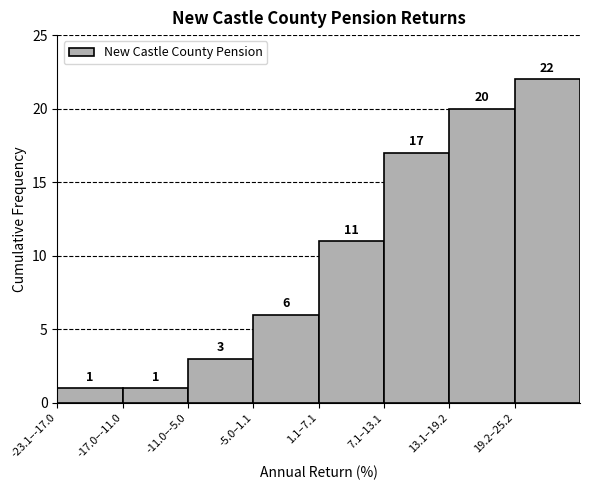

Reading left to right, transcribe all the data shown in this chart.

1	1	3	6	11	17	20	22